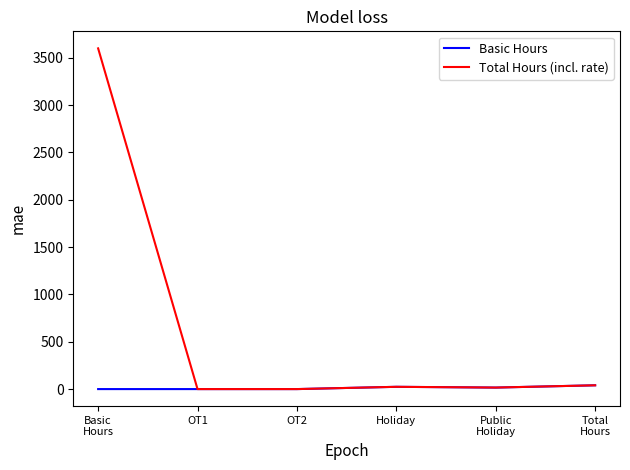

How many series are shown in this chart?

2